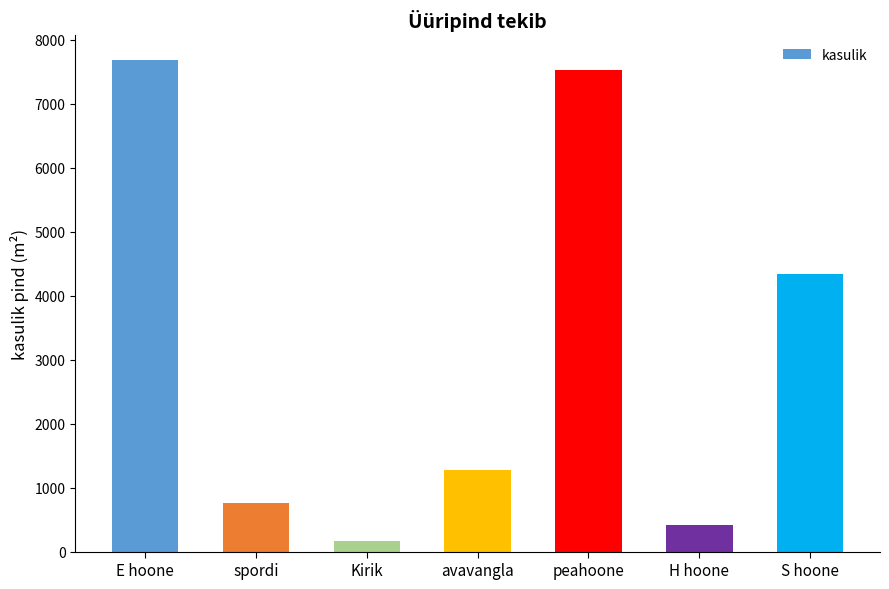

Reading left to right, extract all data points from this chart.

7684.1	756.8	171.9	1268.2	7526.5	417.5	4335.9